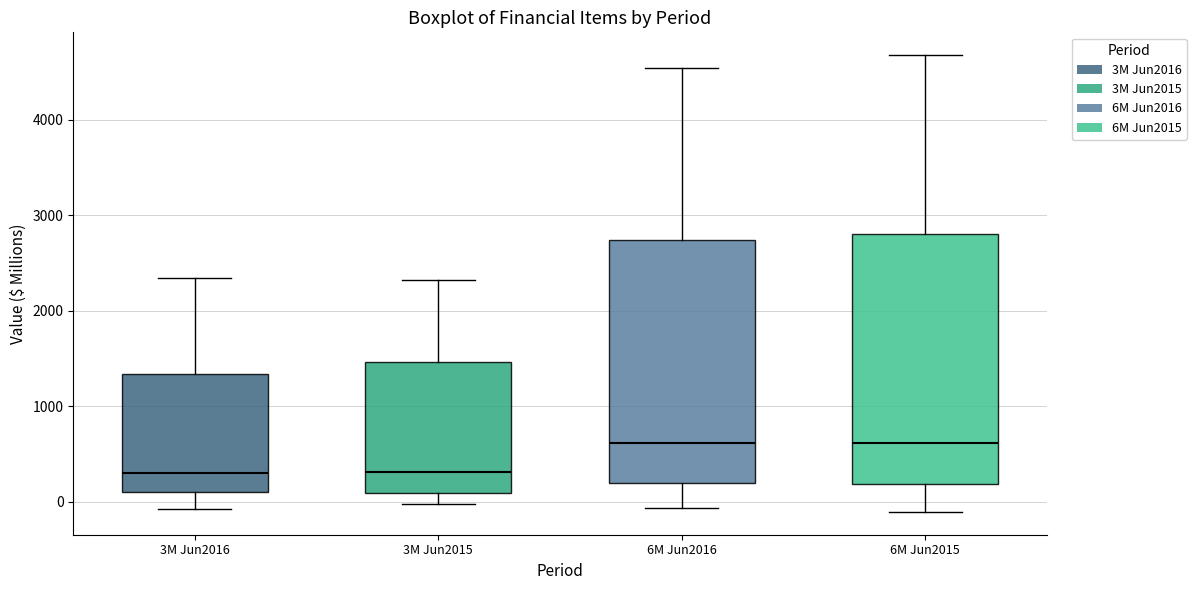

Where does the median line of the box for 3M Jun2015 sit on the y-axis? The values are not printed on the chart, so give them approximately, as read against the axis.

300